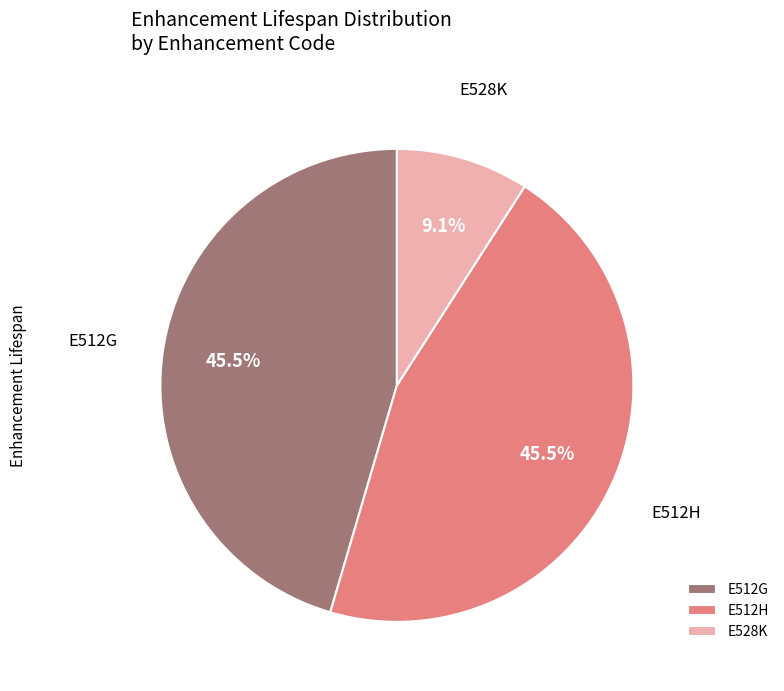

Is the sum of E512H and E512G greater than half?

Yes